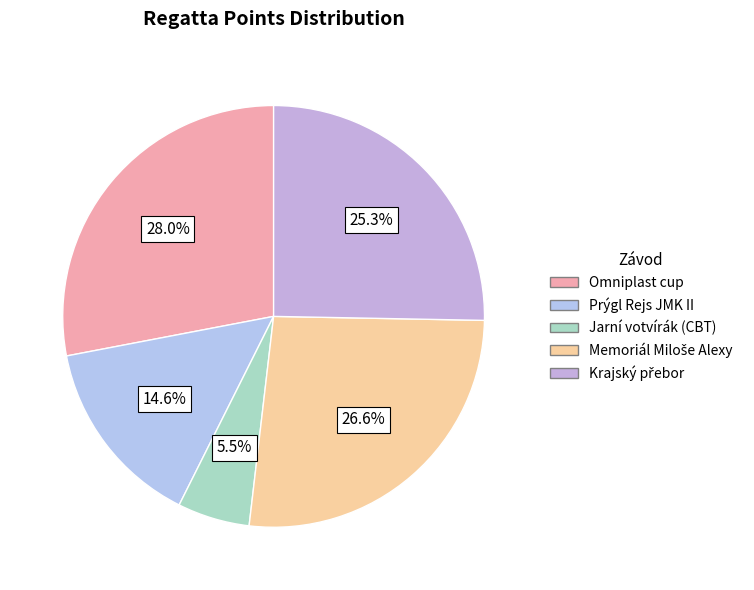

What percentage do Krajský přebor and Memoriál Miloše Alexy together represent?

51.9%